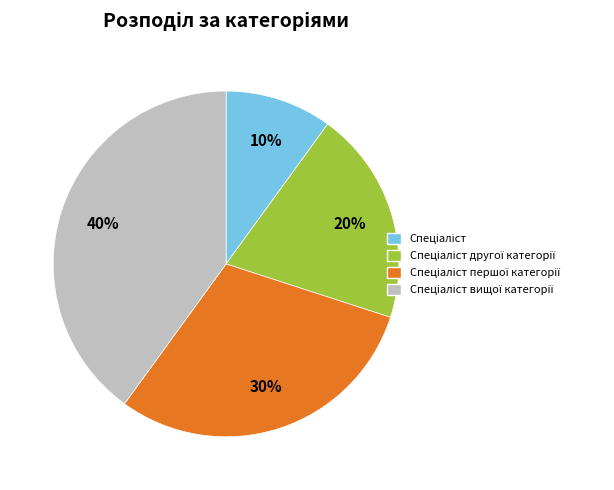

Is there any slice that represents more than half of the pie?

No